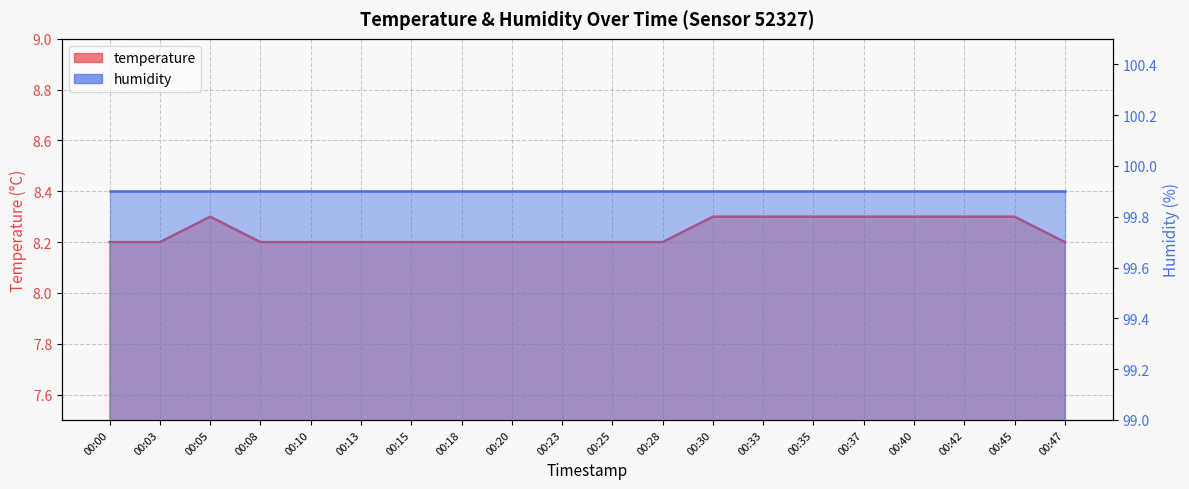

What is the smallest value displayed?

8.2